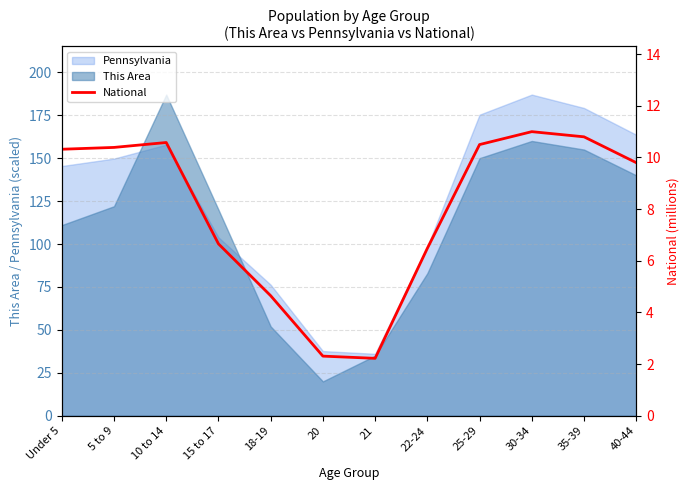

What is the label of the 11th point from the left?

35-39